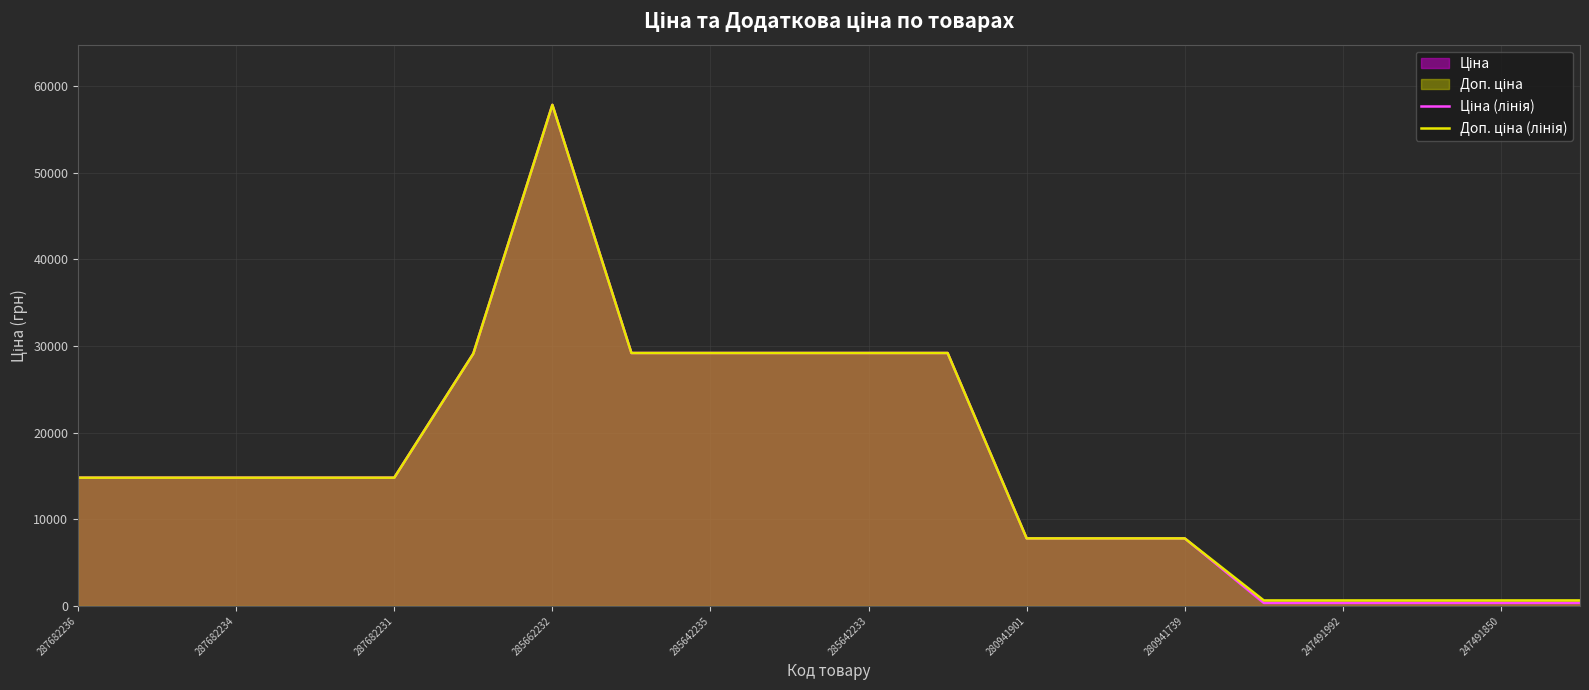

What is the greatest value displayed?

57826.2